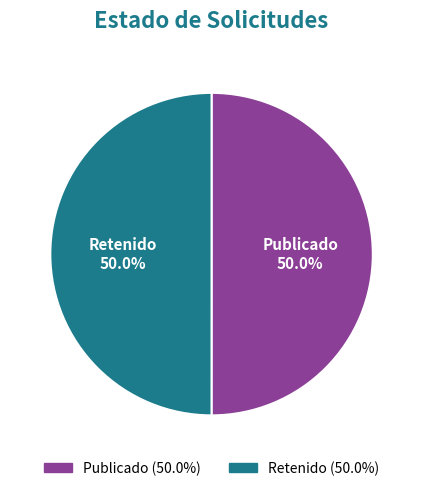

Which category has the smallest portion of the pie?

RET